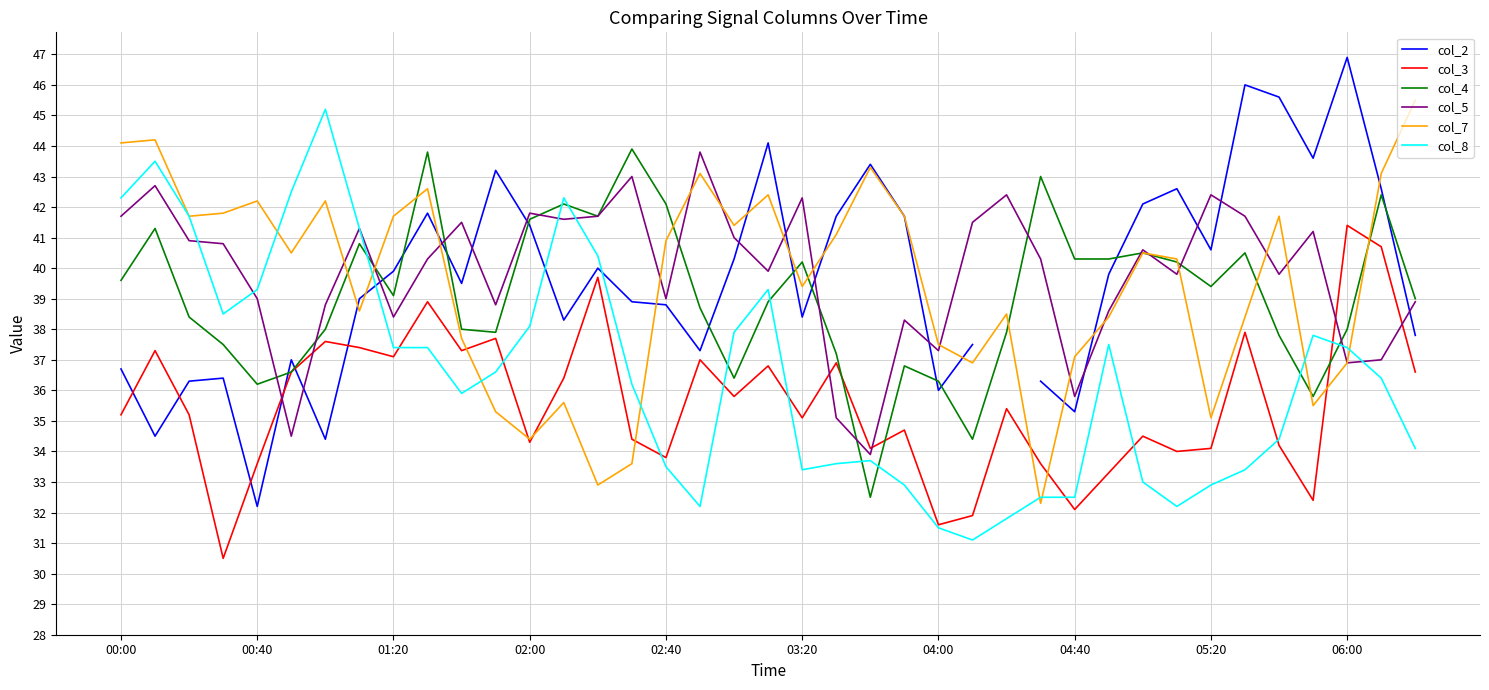

What is the maximum value for col_3?

41.4